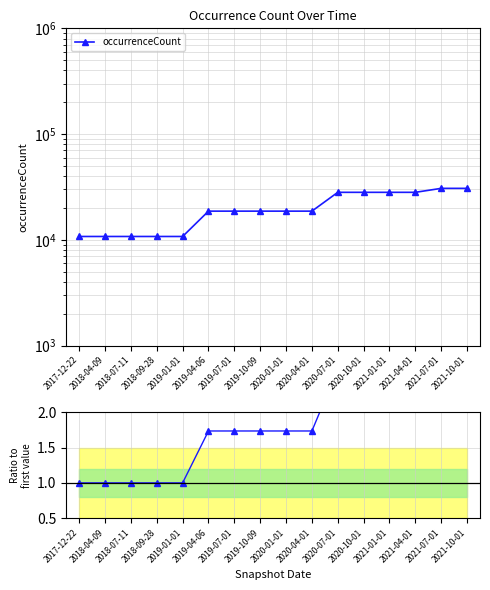

Reading left to right, what are all the values shown in this chart?

occurrenceCount: 2017-12-22=10756.0	2018-04-09=10756.0	2018-07-11=10756.0	2018-09-28=10756.0	2019-01-01=10756.0	2019-04-06=18675.0	2019-07-01=18675.0	2019-10-09=18675.0	2020-01-01=18675.0	2020-04-01=18675.0	2020-07-01=28132.0	2020-10-01=28132.0	2021-01-01=28132.0	2021-04-01=28132.0	2021-07-01=30669.0	2021-10-01=30669.0
Ratio to first: 2017-12-22=1.0	2018-04-09=1.0	2018-07-11=1.0	2018-09-28=1.0	2019-01-01=1.0	2019-04-06=1.7	2019-07-01=1.7	2019-10-09=1.7	2020-01-01=1.7	2020-04-01=1.7	2020-07-01=2.6	2020-10-01=2.6	2021-01-01=2.6	2021-04-01=2.6	2021-07-01=2.9	2021-10-01=2.9